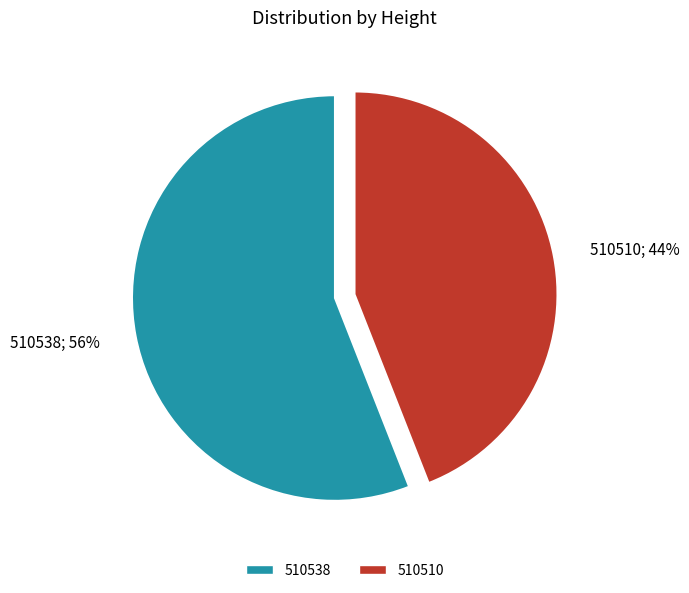

Do 510510 and 510538 together represent more than half of the pie?

Yes